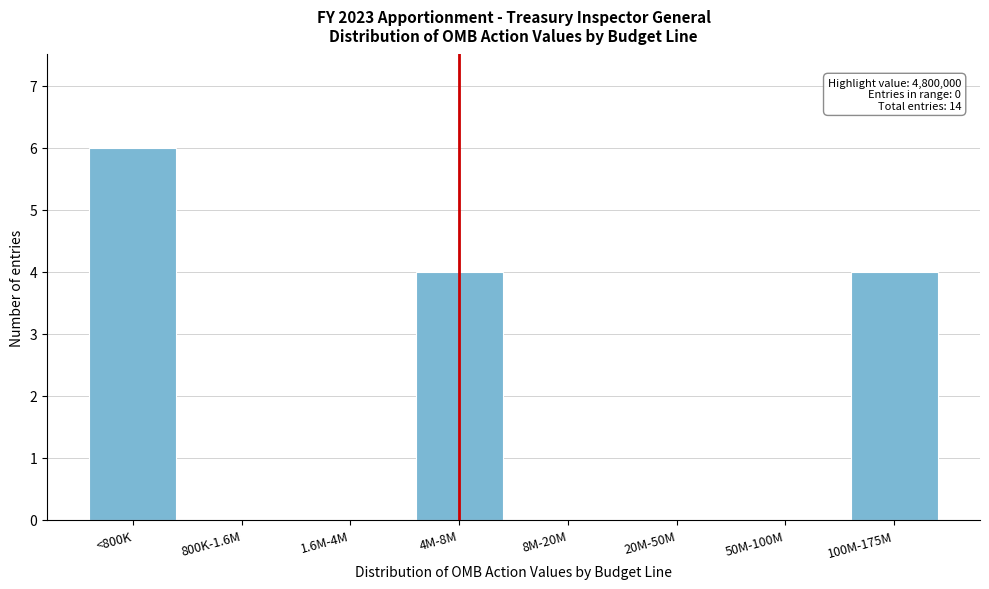

Reading left to right, extract all data points from this chart.

<800K=6	800K-1.6M=0	1.6M-4M=0	4M-8M=4	8M-20M=0	20M-50M=0	50M-100M=0	100M-175M=4